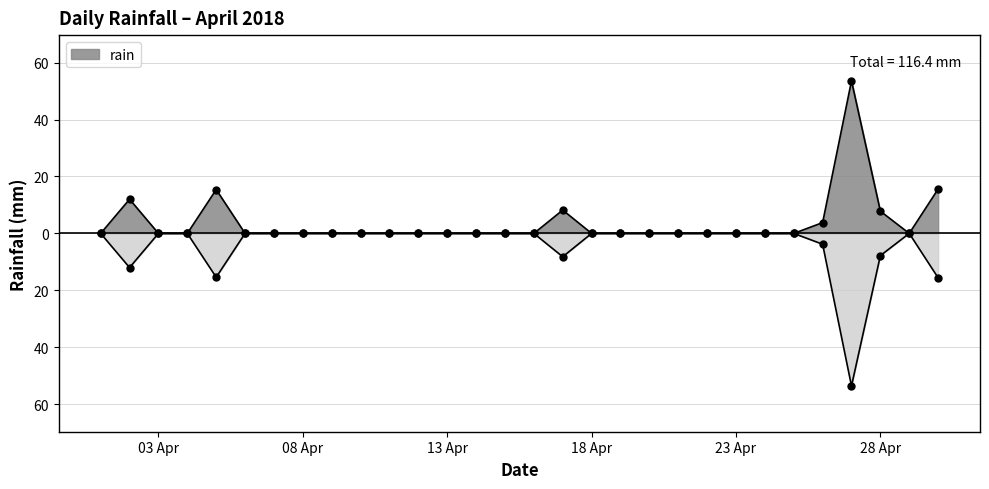

At which category does the data reach its first local peak?

2018-04-02